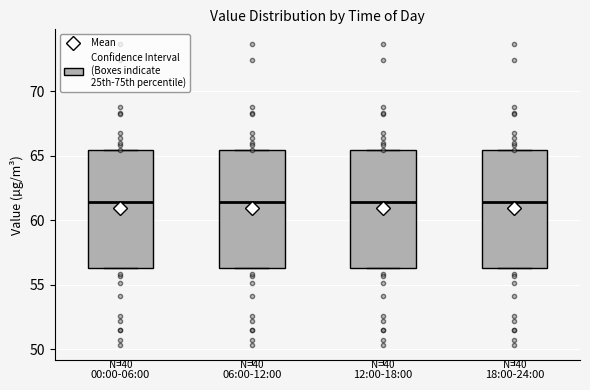

Where is the upper edge of the box for 06:00-12:00 on the y-axis? The values are not printed on the chart, so give them approximately, as read against the axis.

65.5